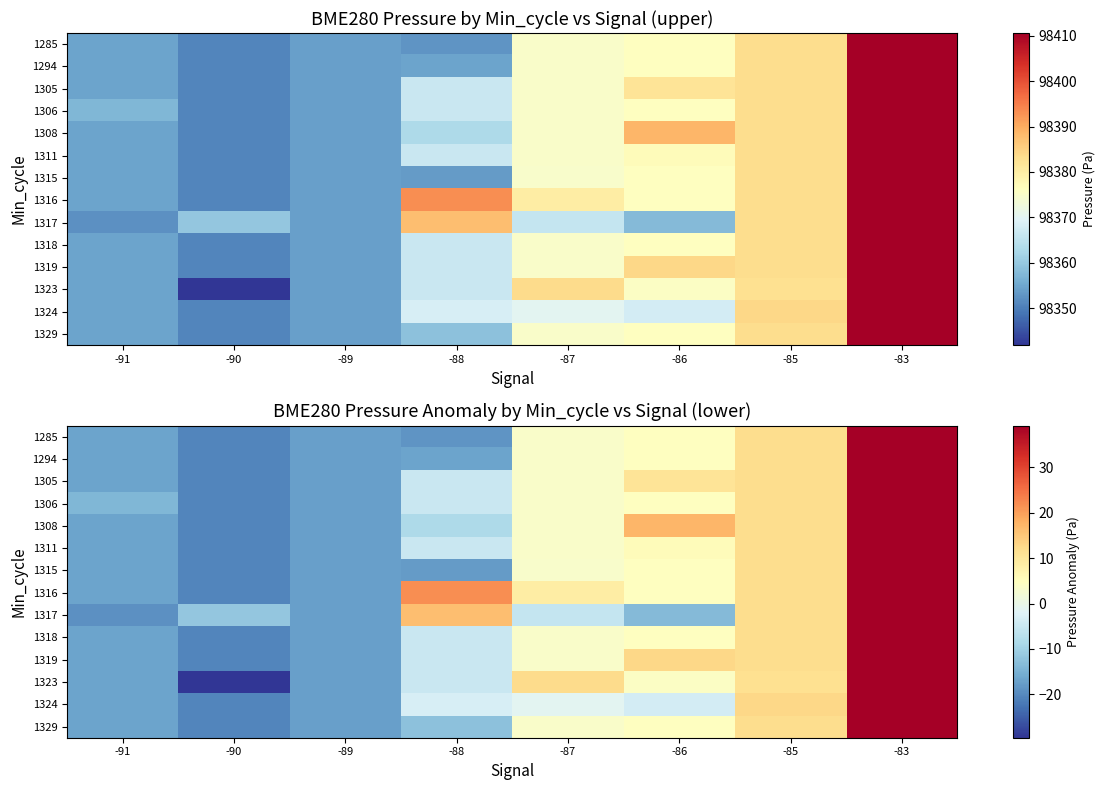

What is the maximum value shown in the chart?

39.2